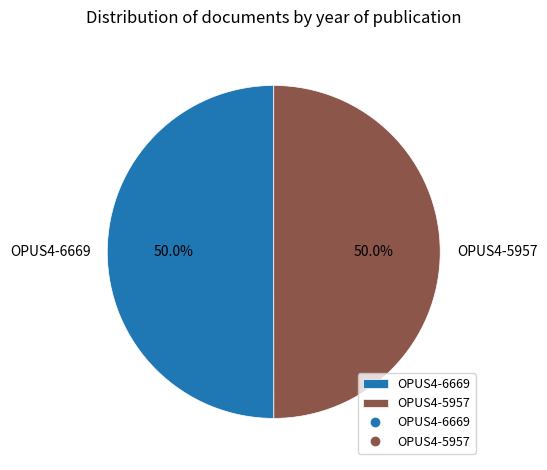

To the nearest percent, what portion does OPUS4-6669 represent?

50%